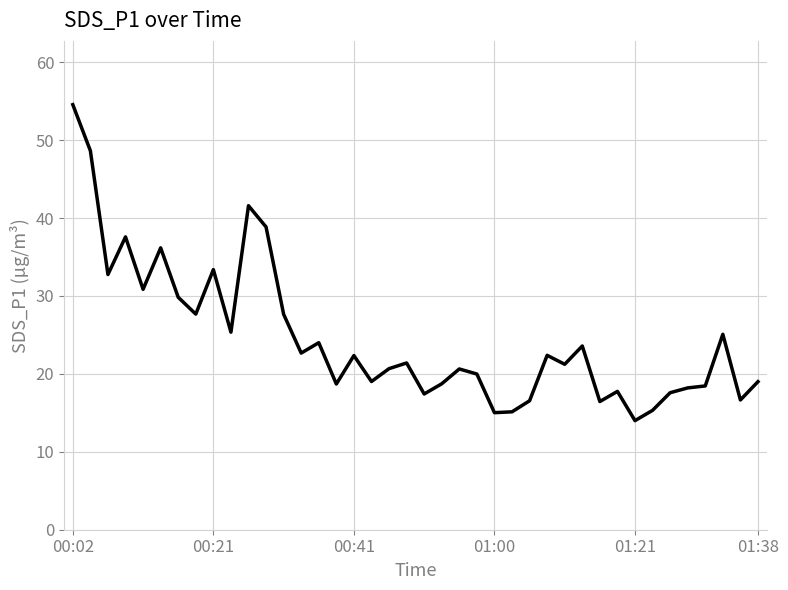

What is the minimum value shown in the chart?

14.0